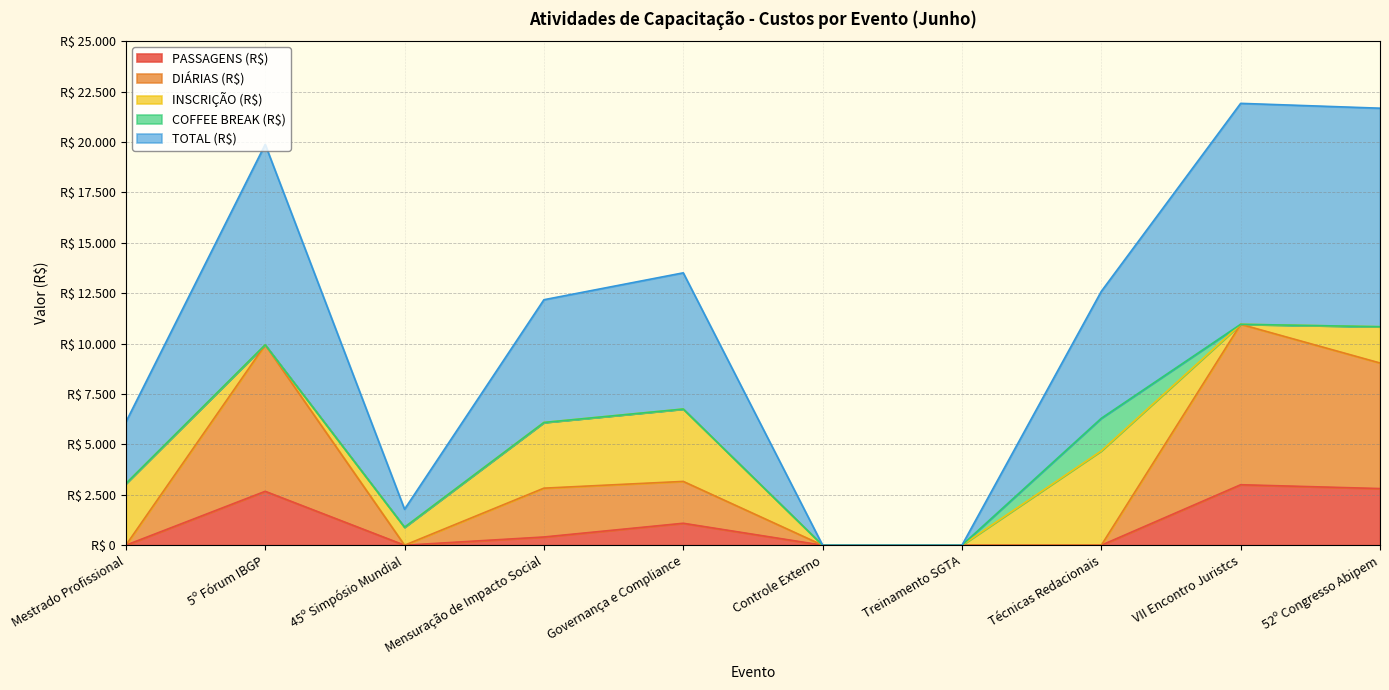

Does the chart have visible grid lines?

Yes